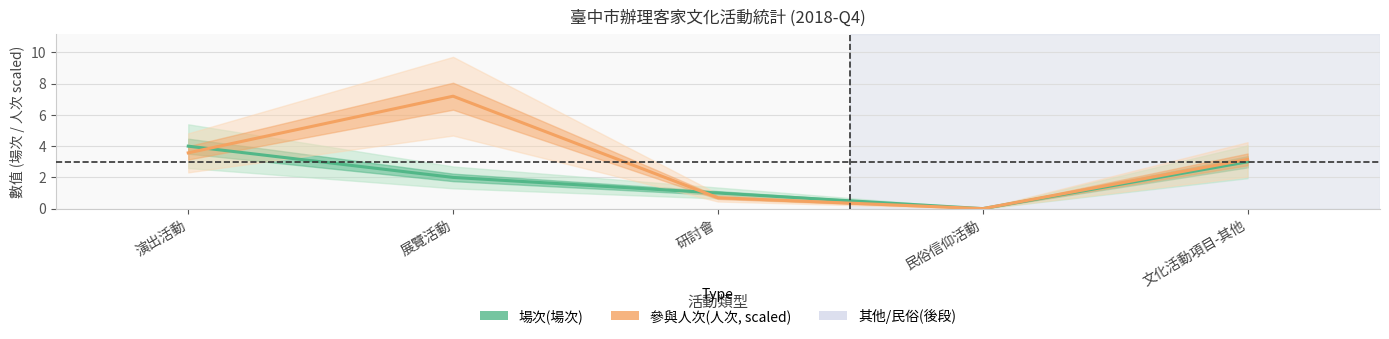

Between 展覽活動 and 民俗信仰活動, which series saw the biggest shift?

參與人次(人次,scaled)